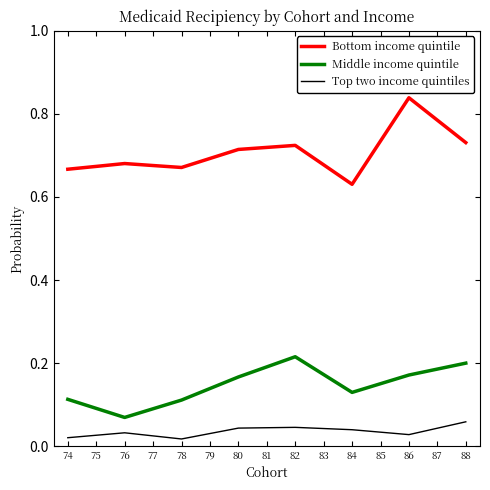

True or false: Bottom income quintile and Top two income quintiles intersect in this chart.

False